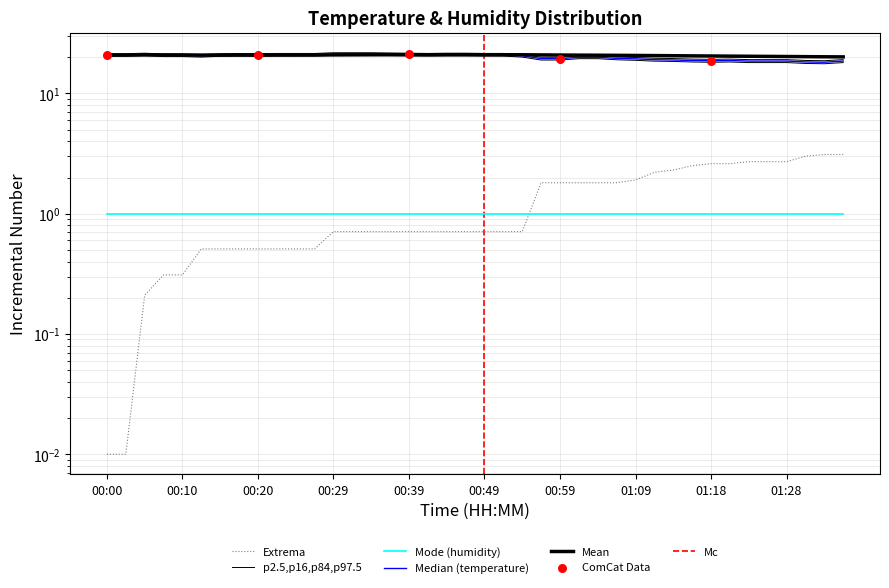

Between 00:34 and 01:31, which is larger?

00:34